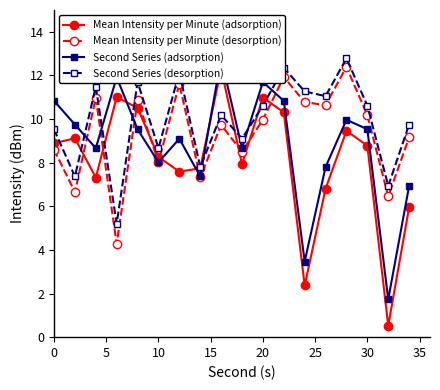

Rank the series by their maximum value, from lowest to highest.

Mean Intensity per Minute (adsorption), Mean Intensity per Minute (desorption), Second Series (adsorption), Second Series (desorption)